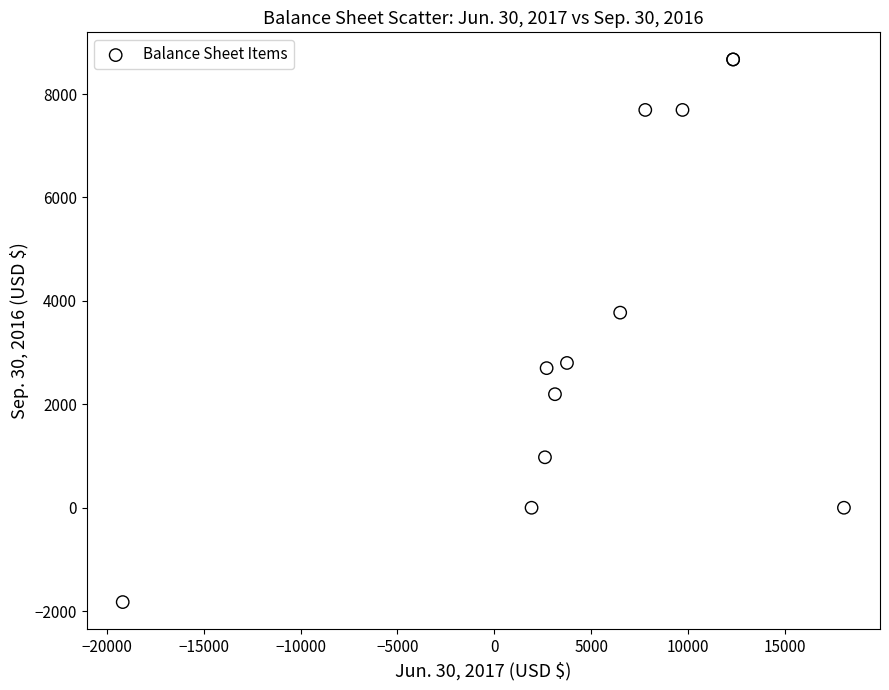

What Y value in the scatter plot is closest to 3422?

3773